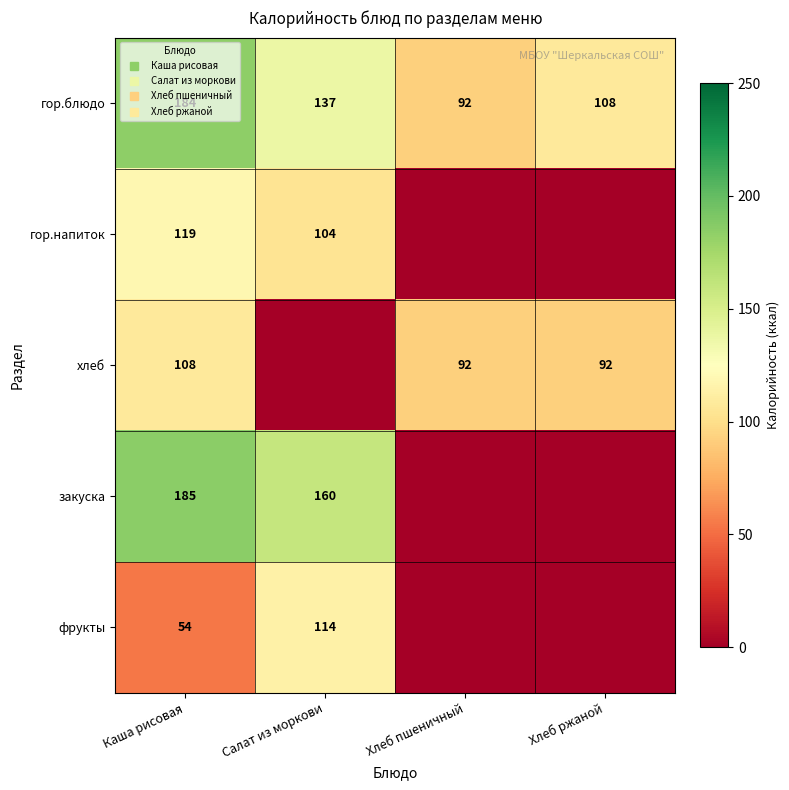

How many categories are shown in the chart?

4